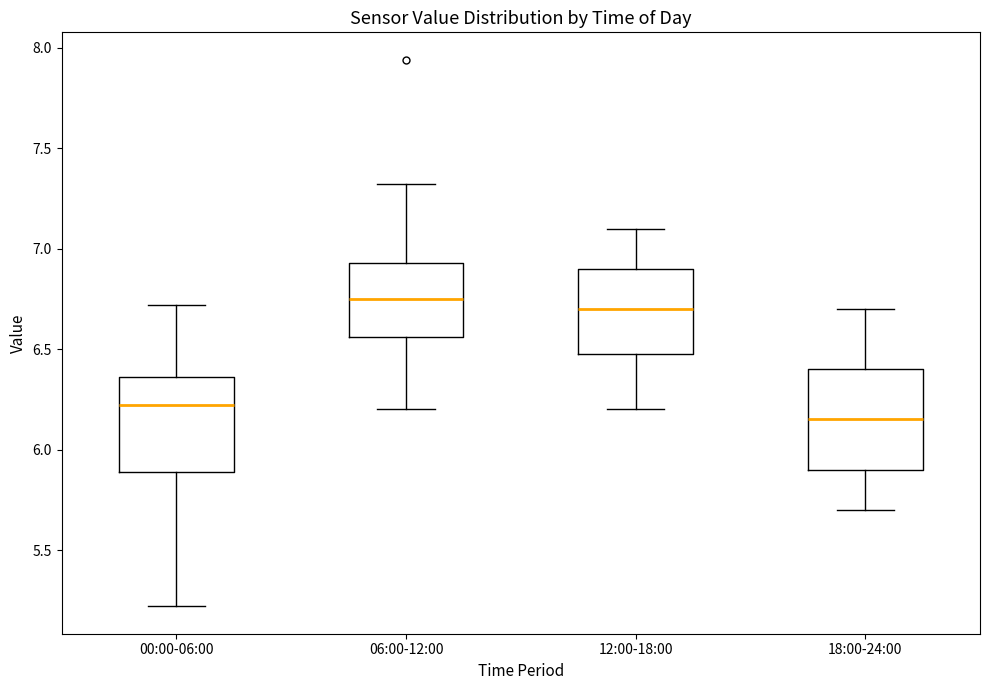

Where does the median line of the box for 18:00-24:00 sit on the y-axis? The values are not printed on the chart, so give them approximately, as read against the axis.

6.15